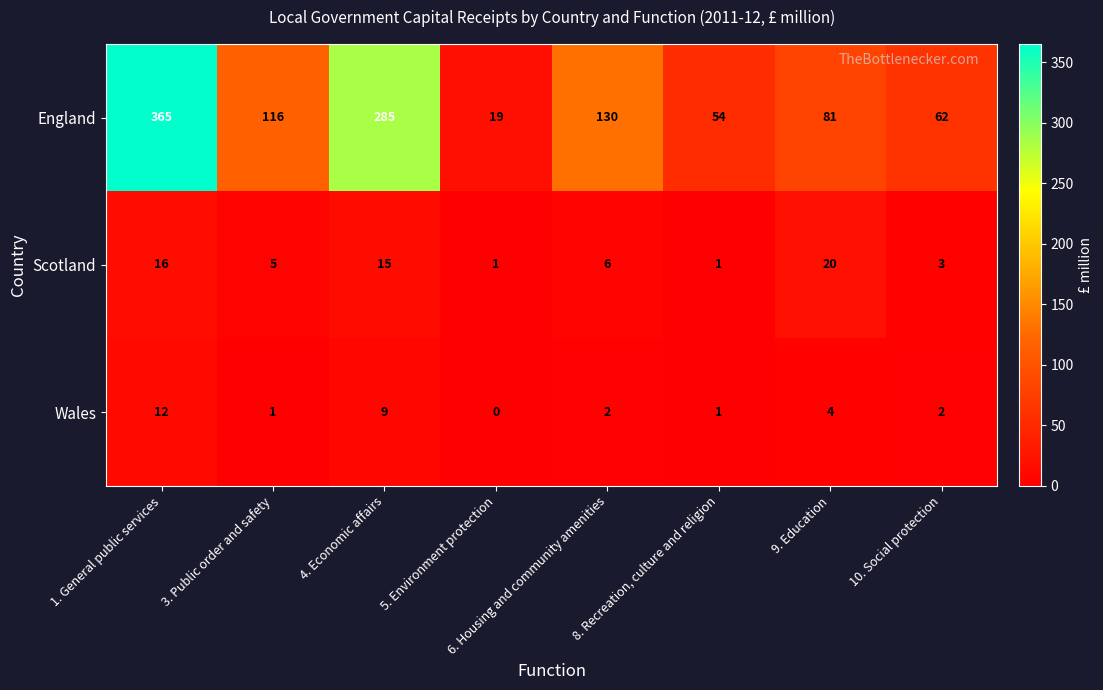

Which series changed the most between 1. General public services and 8. Recreation, culture and religion?

England